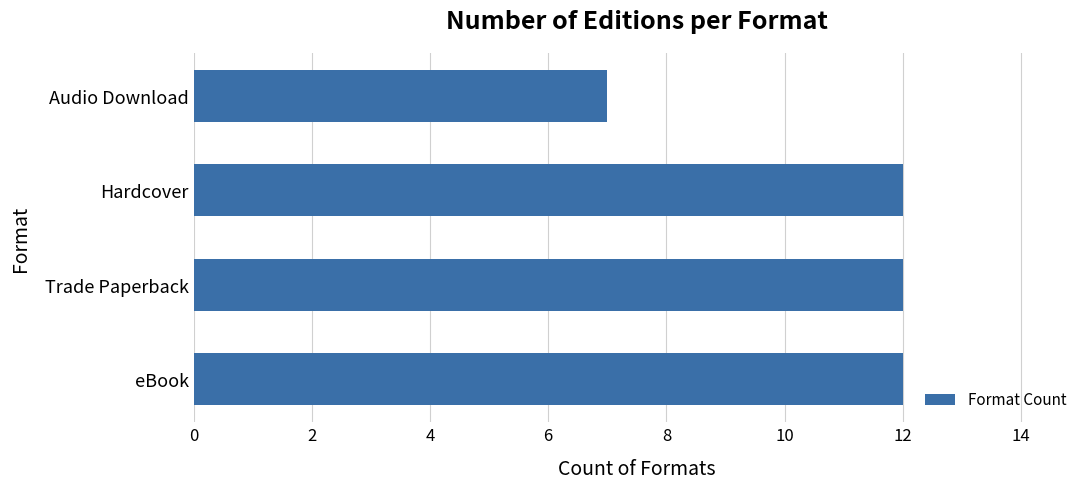

Which label corresponds to the smallest value in the chart?

Audio Download